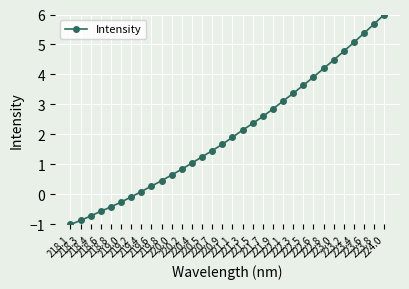

How many data points are above 1?

20